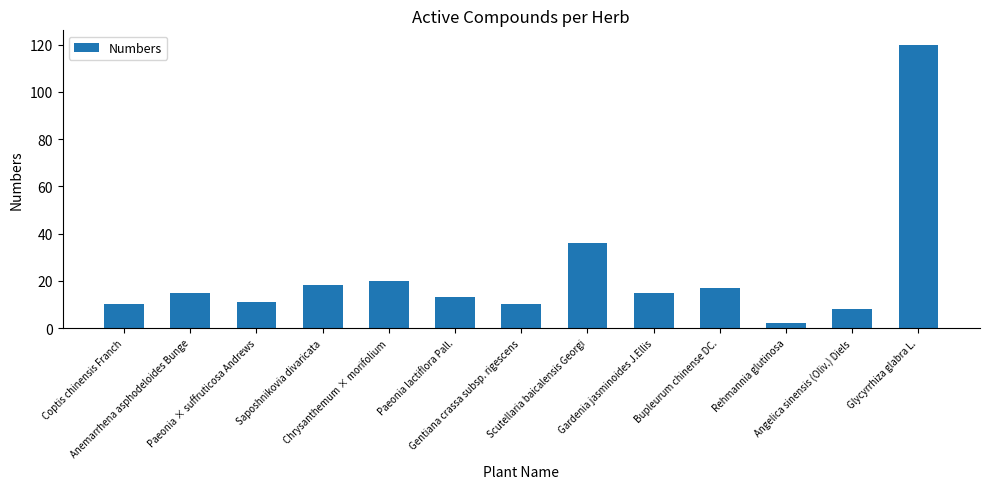

What is the value of the 13th bar from the left?

120